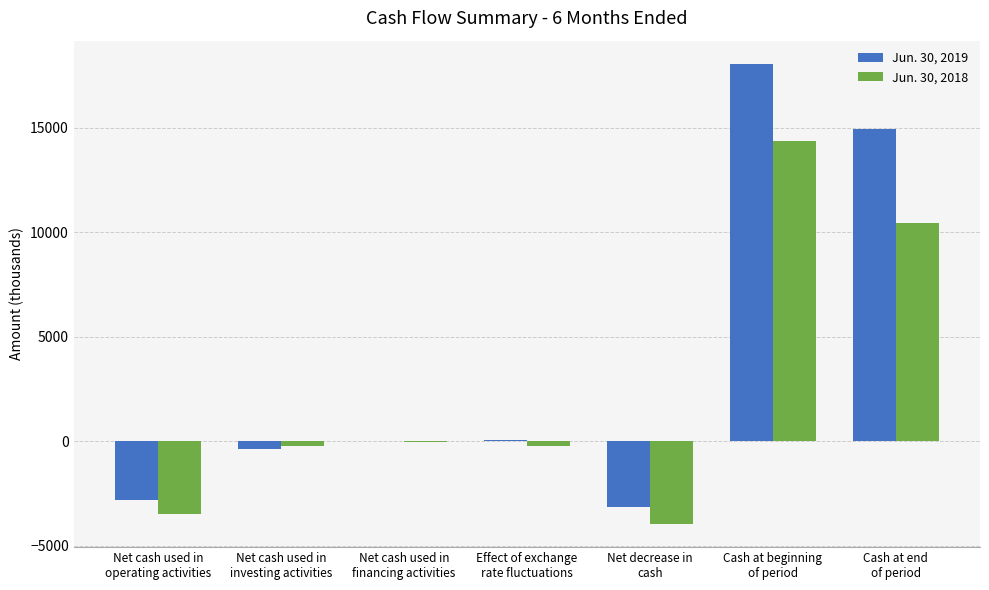

What is the greatest value displayed?

18059